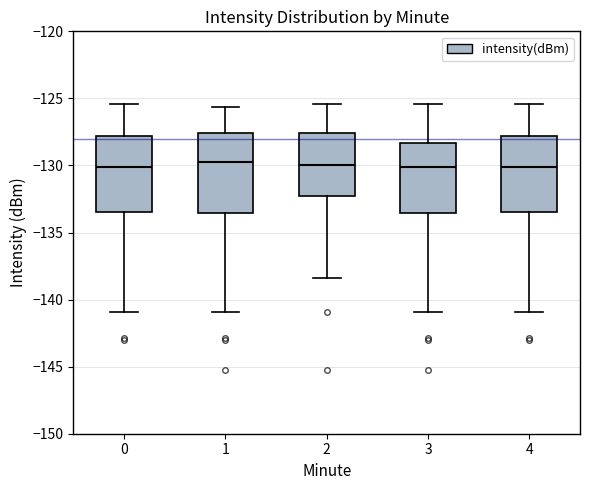

Reading left to right, read every box against the y-axis: the position of its median line, the range the box covers, and the ends of its whiskers. The values are not printed on the chart, so give them approximately, as read against the axis.

0: median -130.0, box -133.5 to -128.0, whiskers -141.0 to -125.5
1: median -130.0, box -133.5 to -127.5, whiskers -141.0 to -125.5
2: median -130.0, box -132.5 to -127.5, whiskers -138.5 to -125.5
3: median -130.0, box -133.5 to -128.5, whiskers -141.0 to -125.5
4: median -130.0, box -133.5 to -128.0, whiskers -141.0 to -125.5